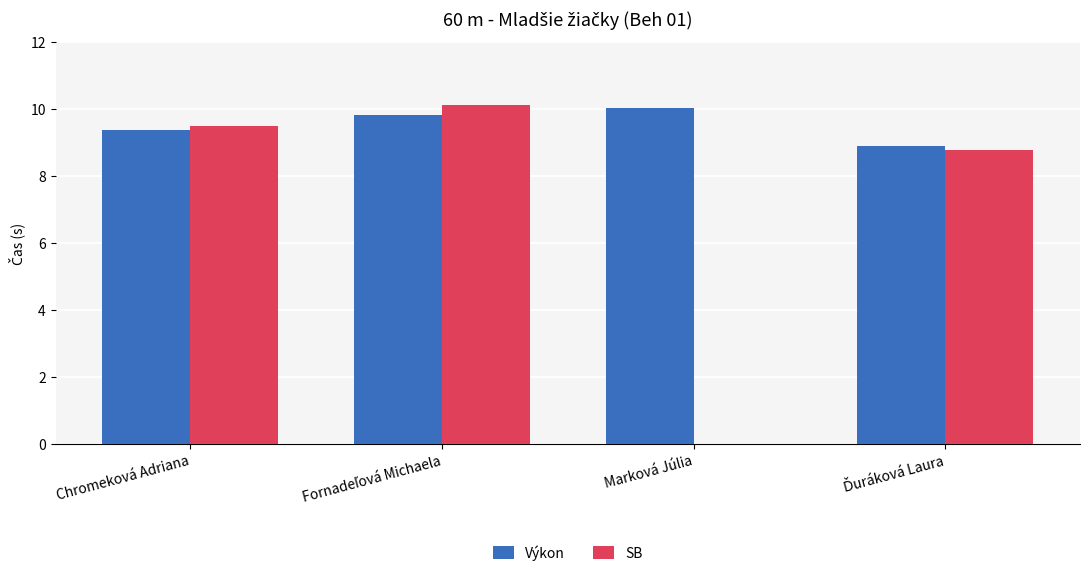

Which series has the largest range (max minus min)?

SB